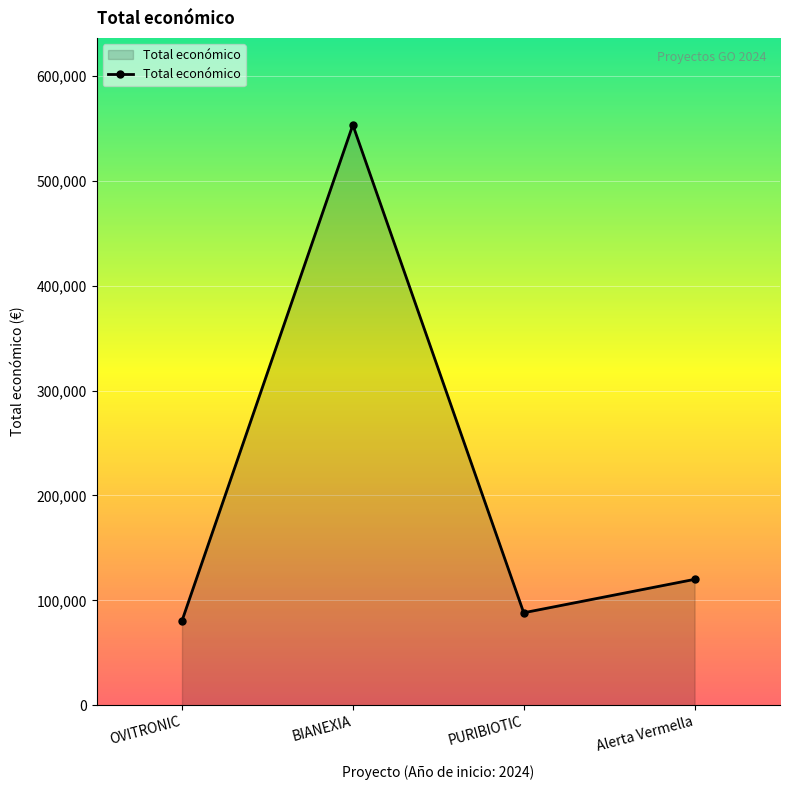

Which has a higher value, BIANEXIA or OVITRONIC?

BIANEXIA